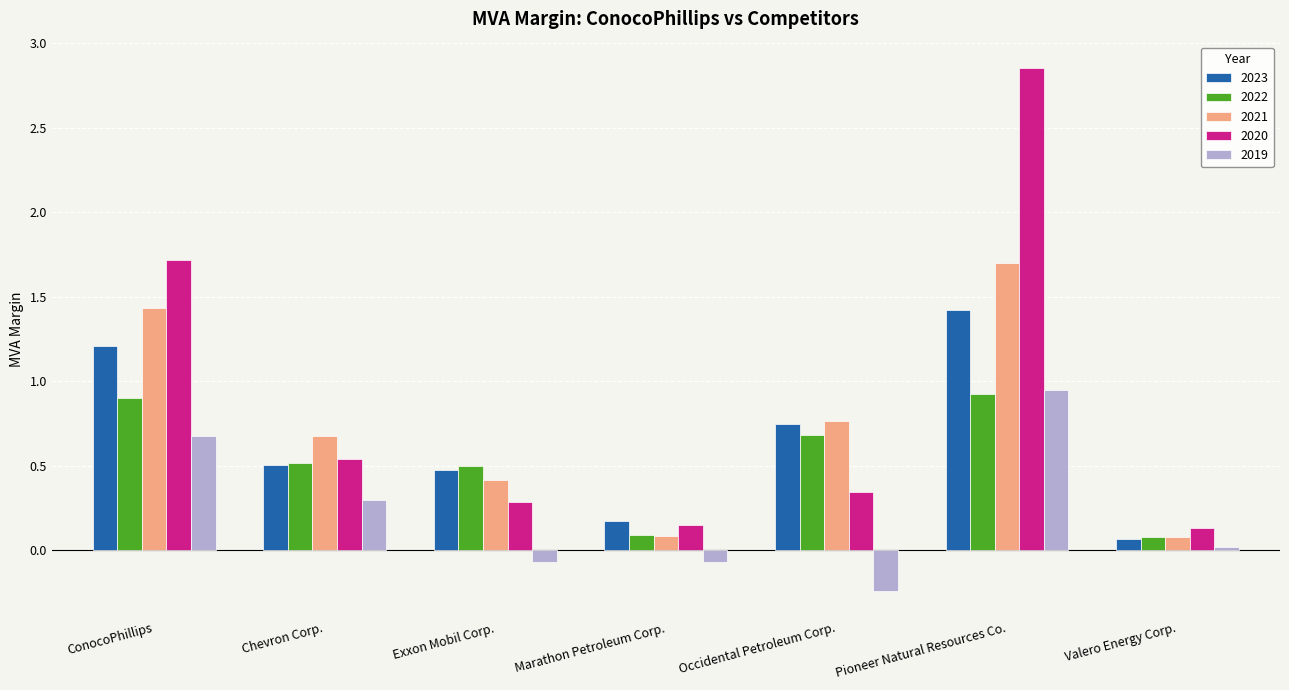

At which label is 2020 closest to 1?

Chevron Corp.